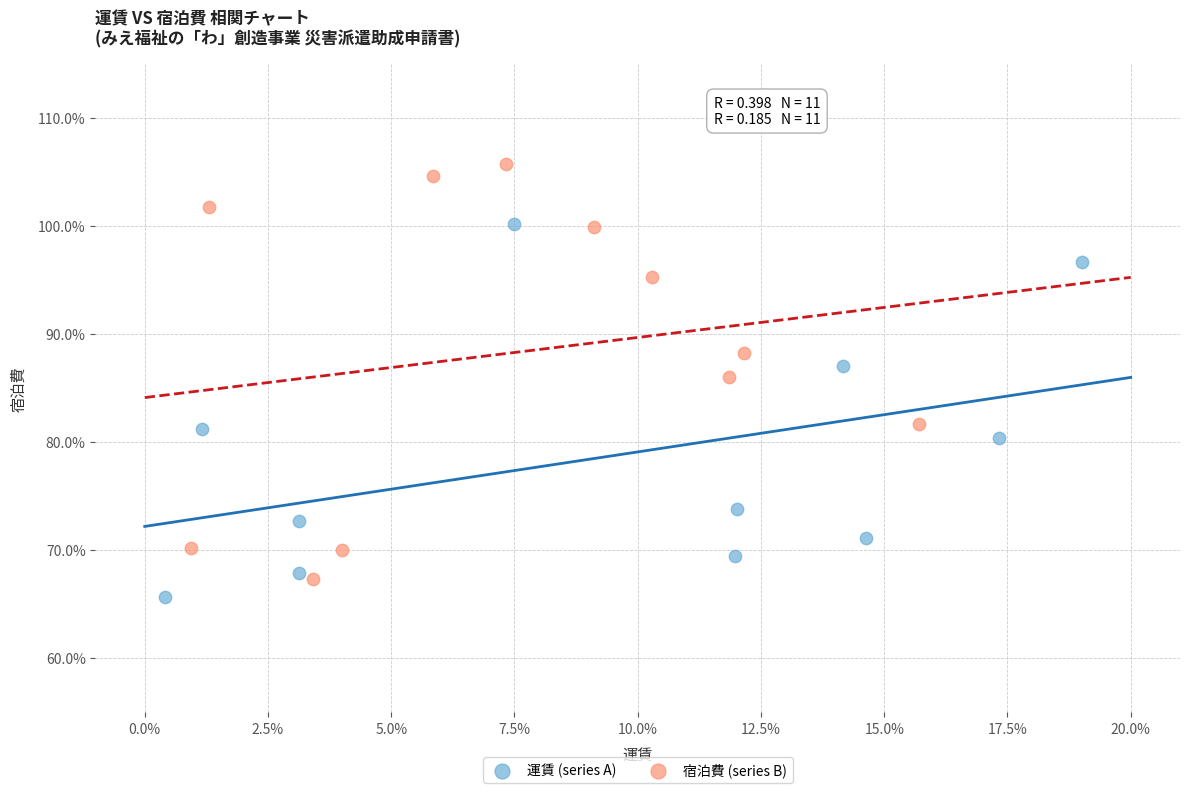

Which series reaches the maximum Y coordinate?

宿泊費 (series B)